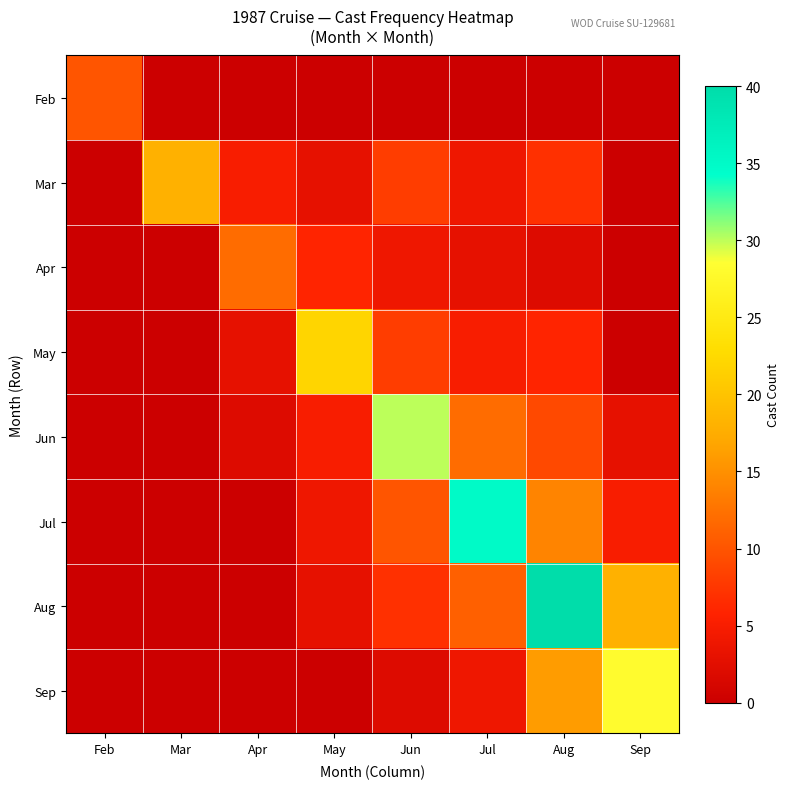

Which category has the lowest value across all series?

Mar